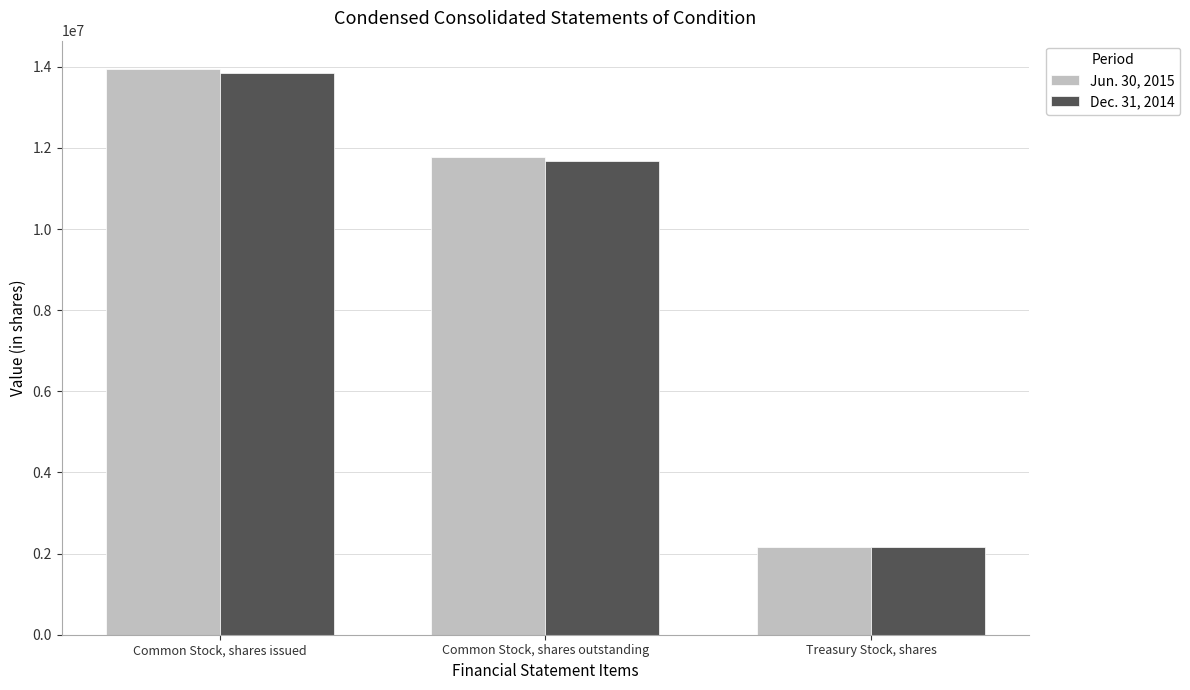

Where is Dec. 31, 2014 nearest to the value 8001123?

Common Stock, shares outstanding